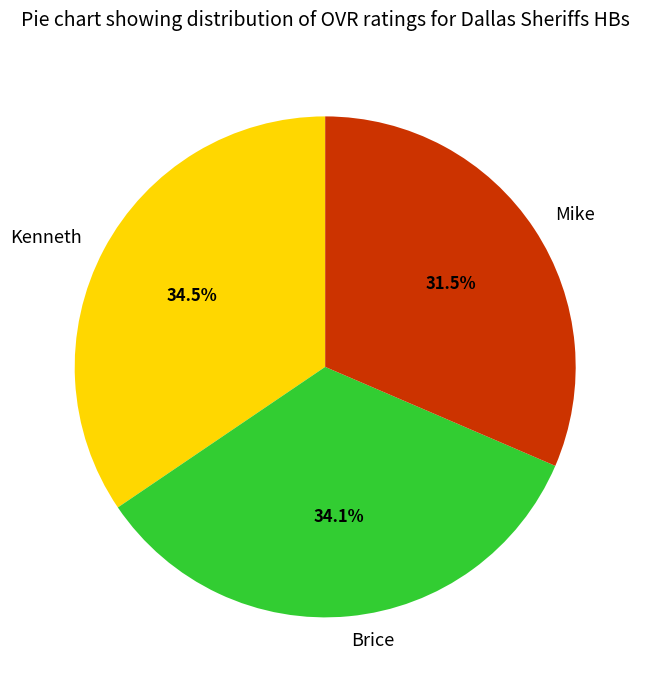

Is the sum of Mike and Brice greater than half?

Yes